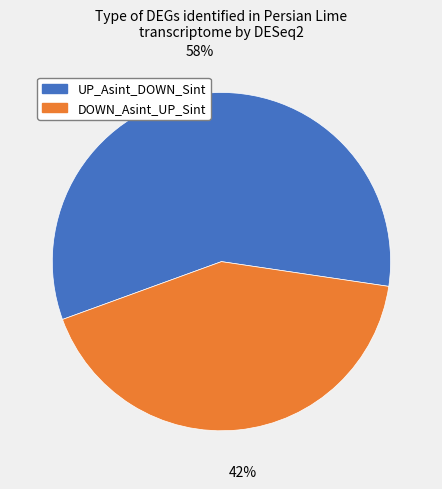

What is the largest slice in the pie chart?

UP_Asint_DOWN_Sint